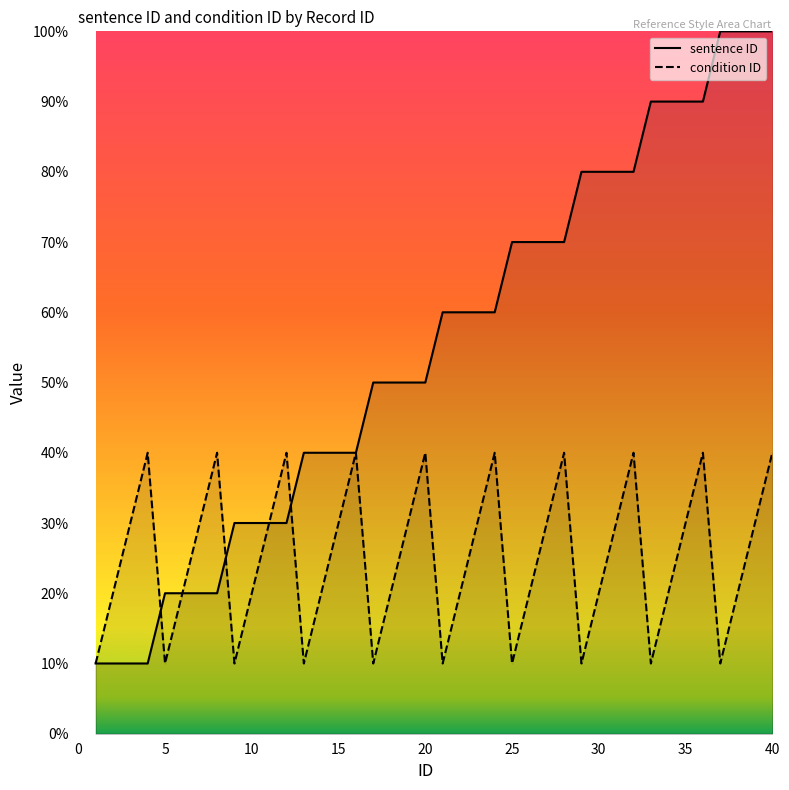

What is the value of the condition ID point at the 33rd from the left?

1